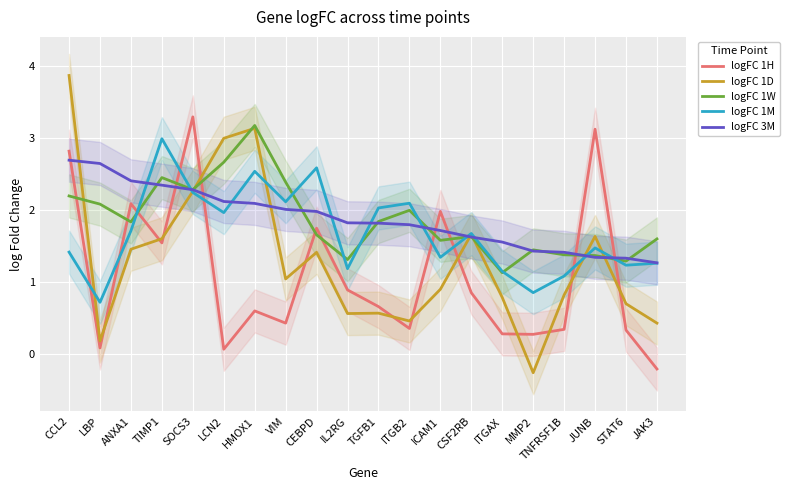

Which category has the highest value in the logFC 1M series?

TIMP1